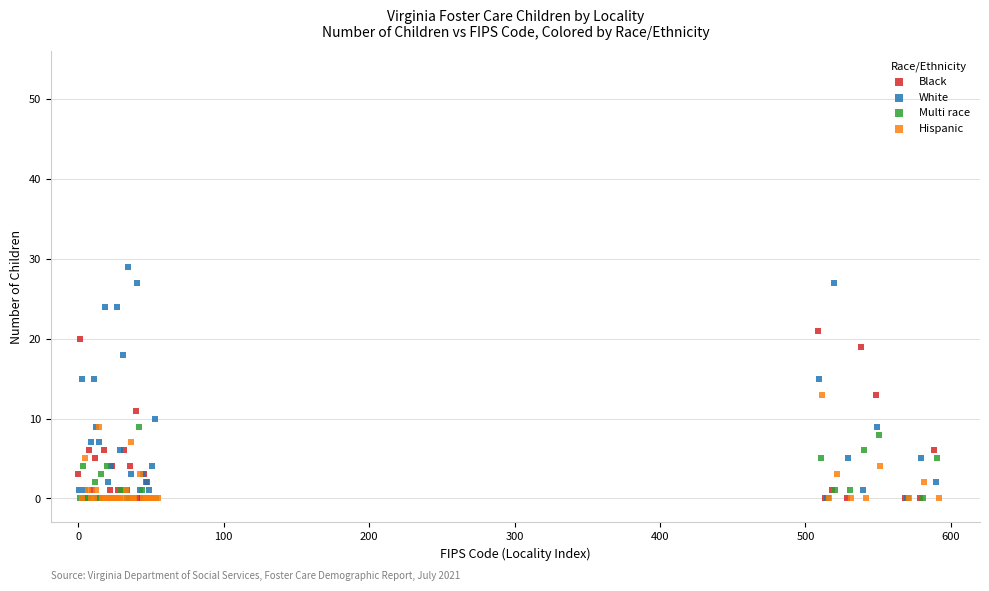

Which series reaches the maximum Y coordinate?

White